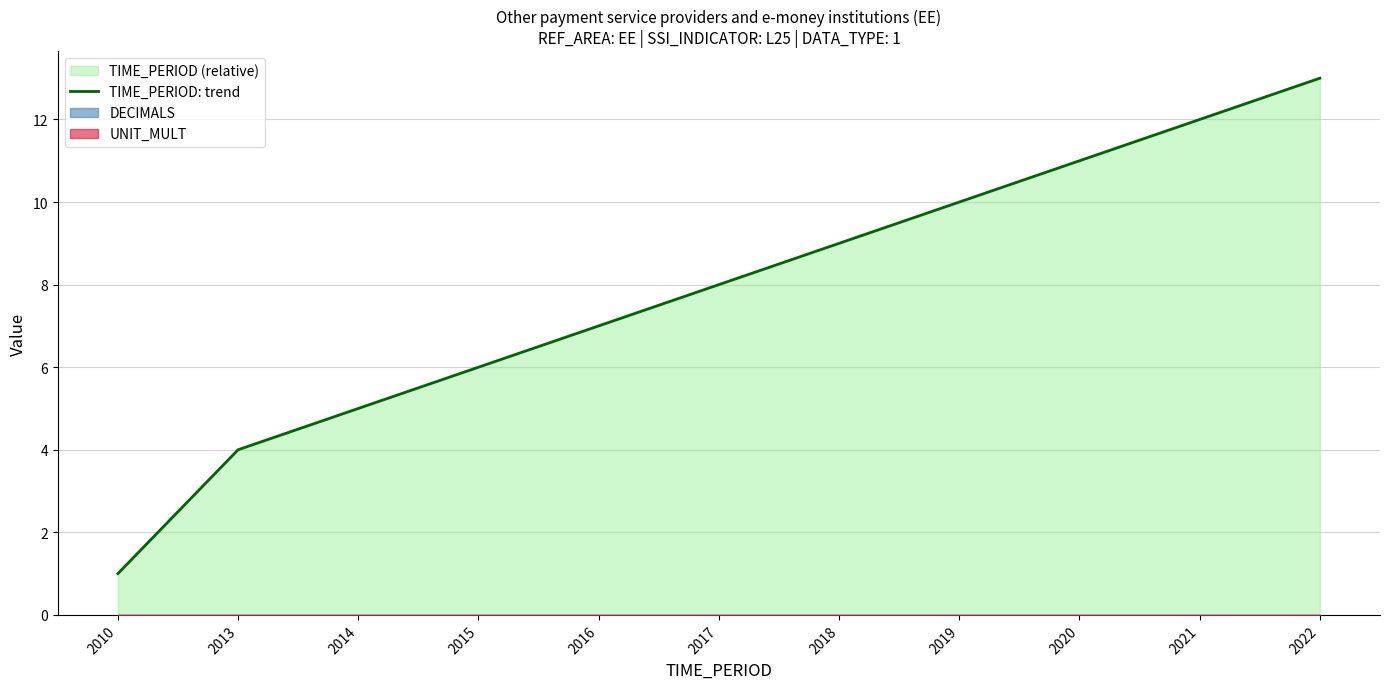

Rank the categories by value from lowest to highest.

2010, 2013, 2014, 2015, 2016, 2017, 2018, 2019, 2020, 2021, 2022